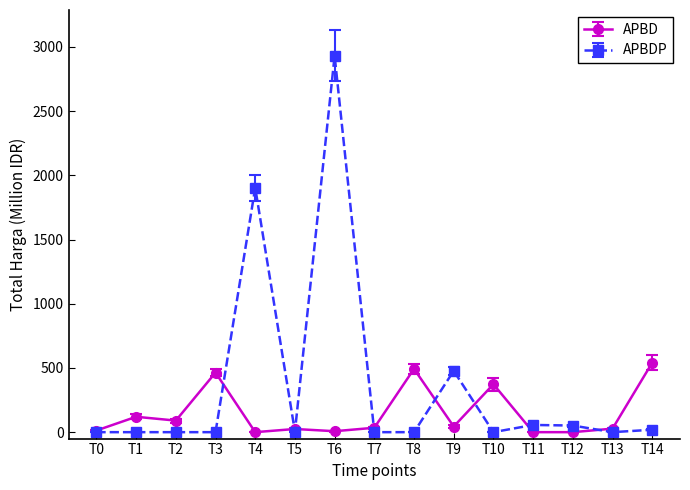

How many series are shown in this chart?

2